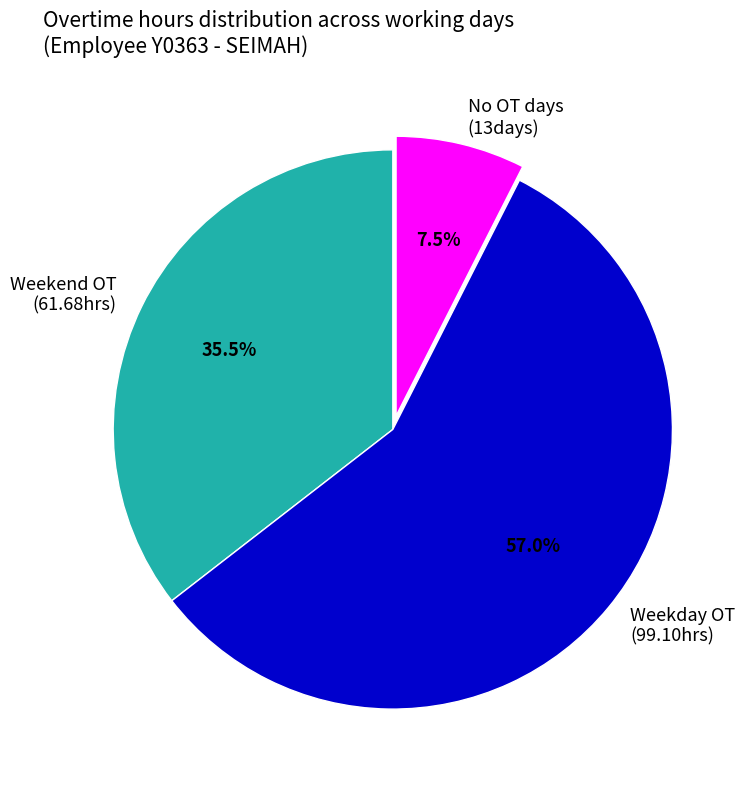

Does any single category account for the majority?

Yes